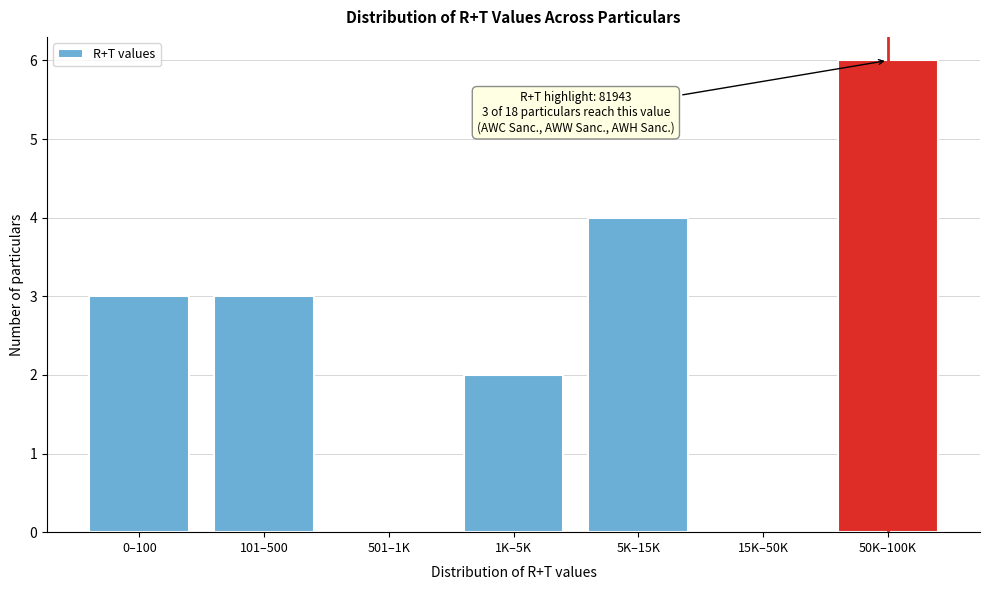

Reading left to right, list all the values displayed in this chart.

0–100=3	101–500=3	501–1K=0	1K–5K=2	5K–15K=4	15K–50K=0	50K–100K=6